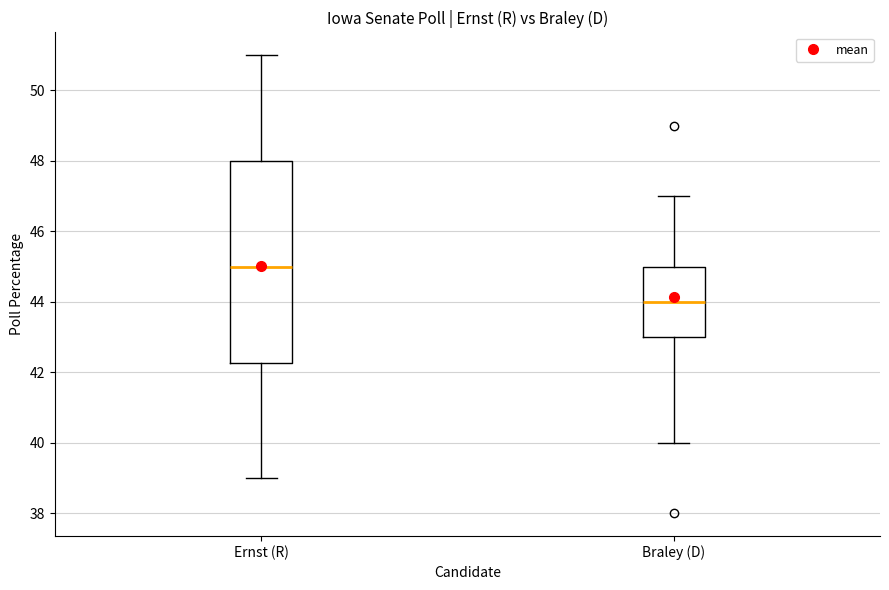

Which box's median line is the highest?

Ernst (R)